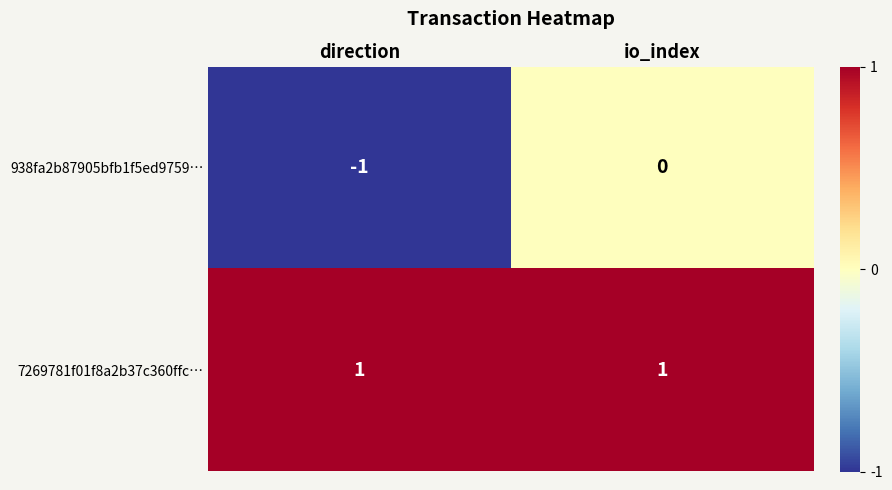

Which series changed the most between direction and io_index?

938fa2b87905bfb1f5ed9759…